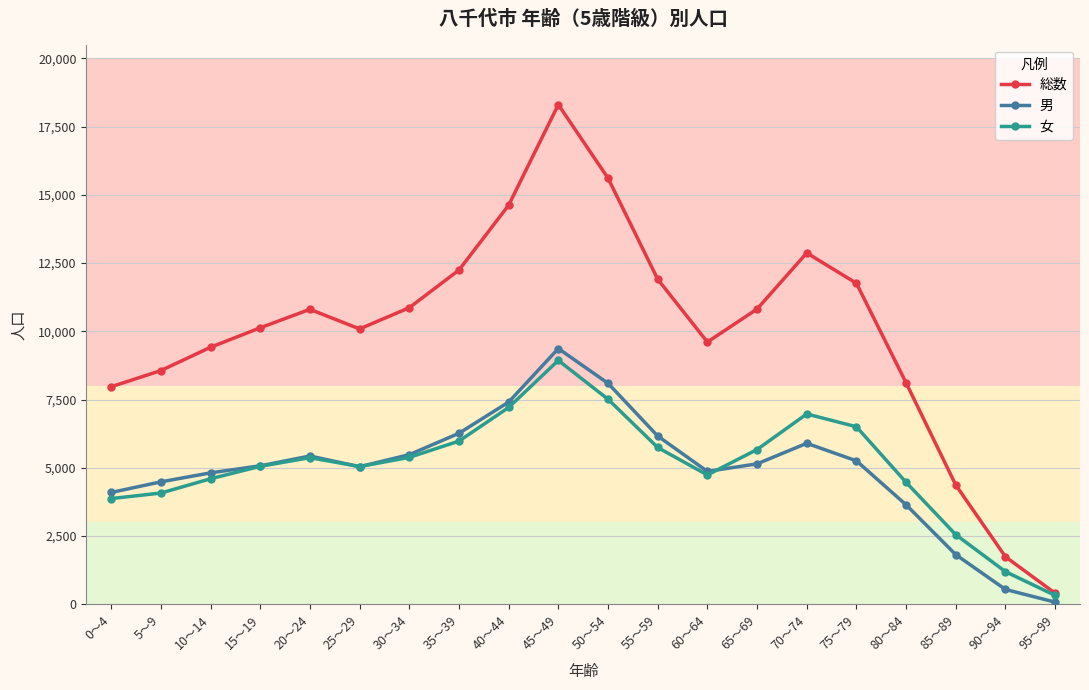

Which category has the highest value in the 女 series?

45～49